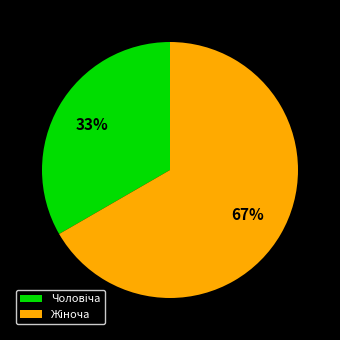

To the nearest percent, what is the average slice percentage?

50%